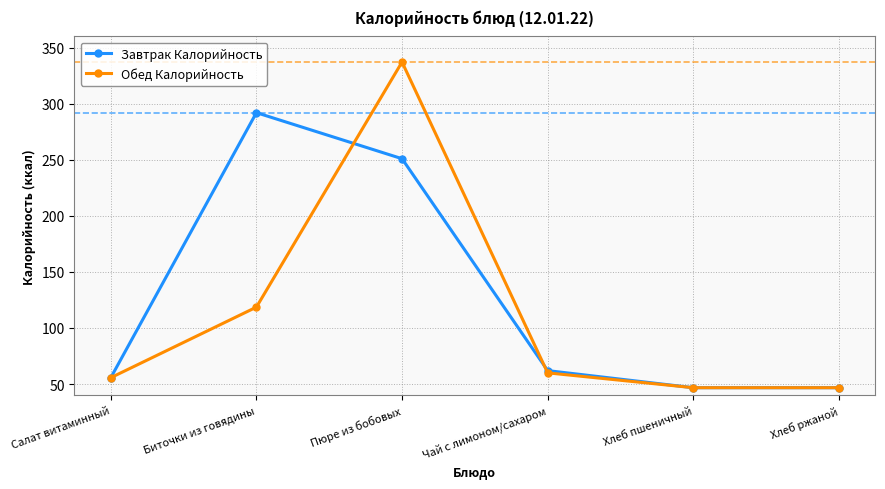

What is the approximate value of Обед Калорийность at Салат витаминный?

55.7